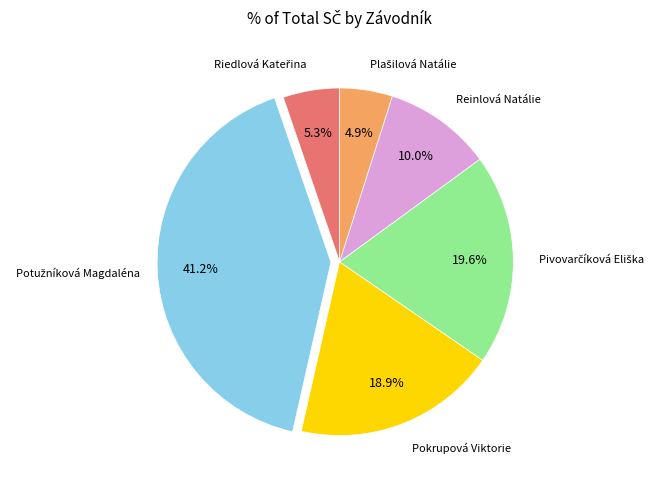

Is there any slice that represents more than half of the pie?

No